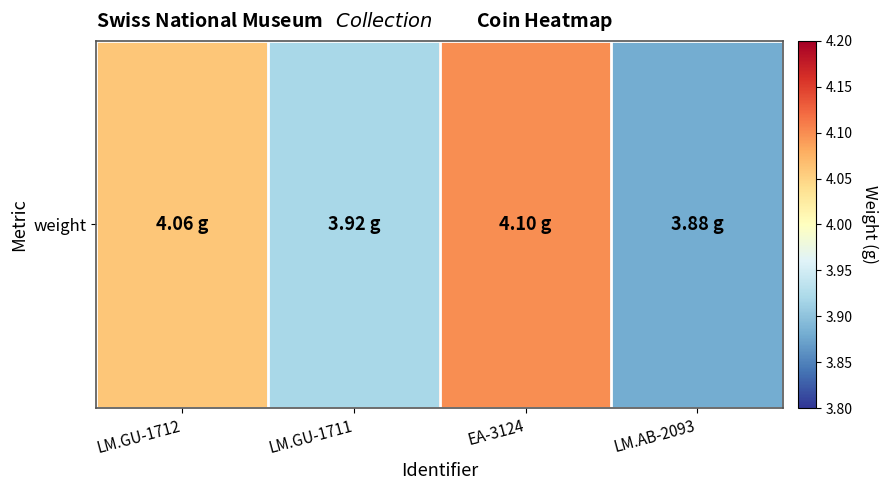

What value does the data have at EA-3124?

4.1